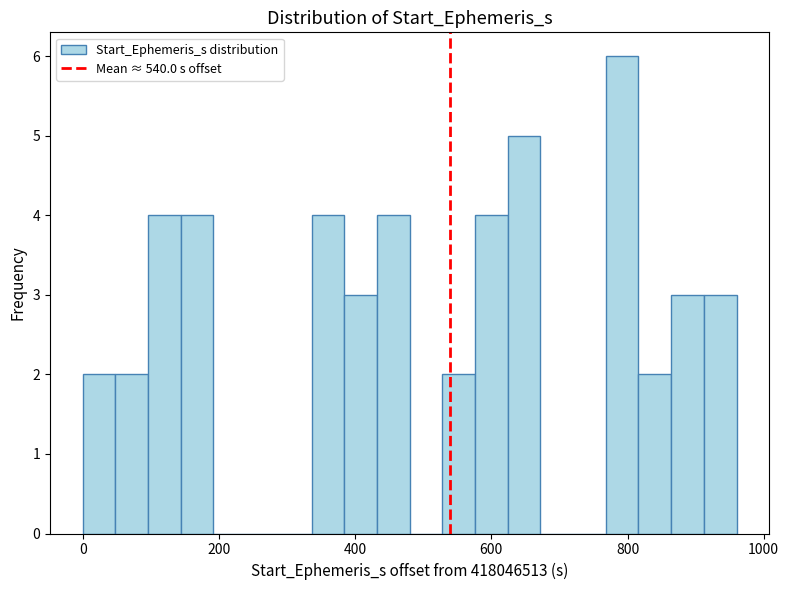

Around what value on the x-axis is the tallest bar? Give the approximate position of its centre, as read against the axis.

800